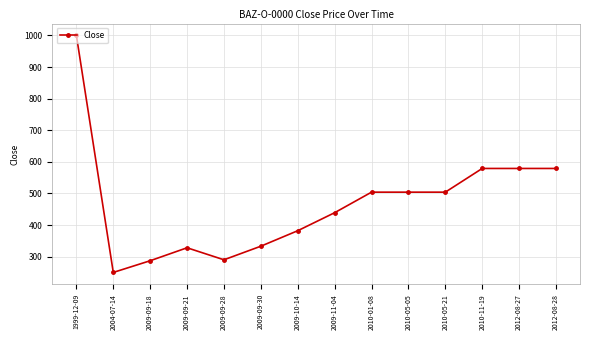

What is the sum of all values?

6558